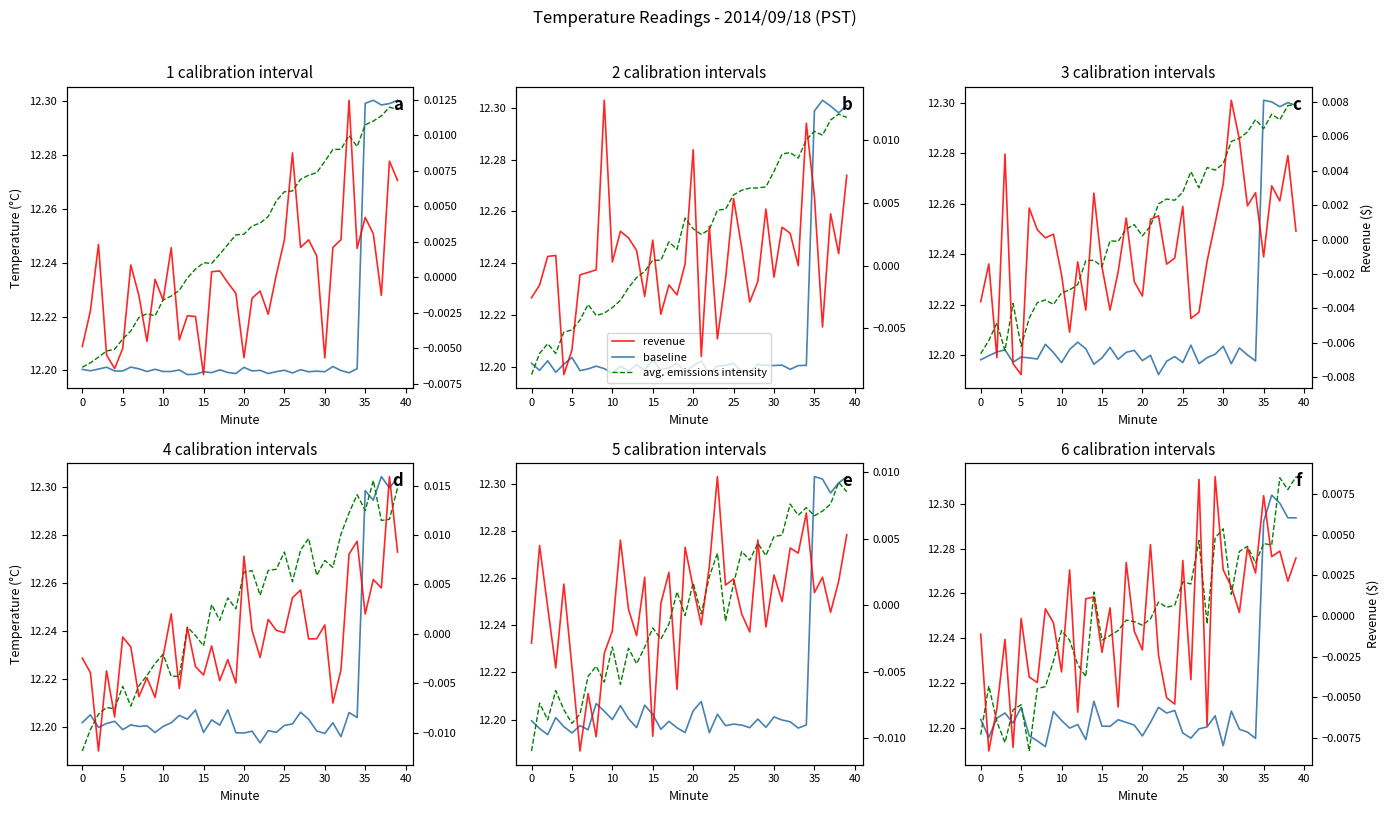

At which category is the sum across all series the highest?

37